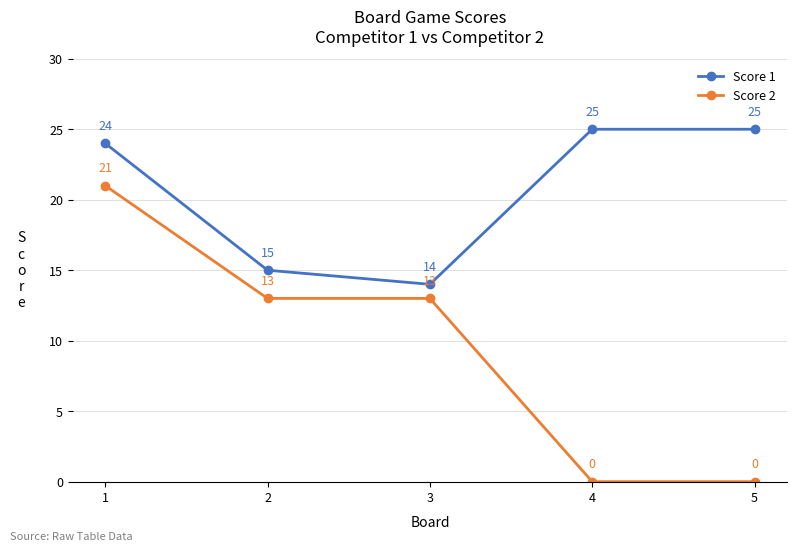

What is the sum of the Score 2 values at 3 and 1?

34